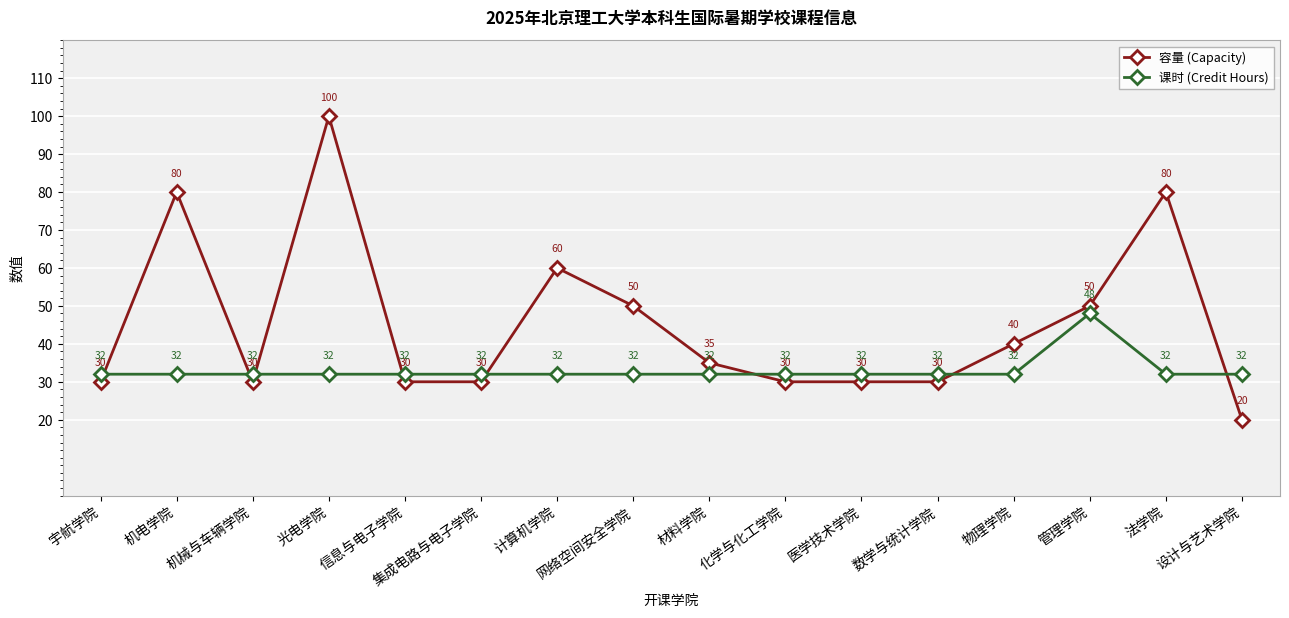

Is the value of 容量 (Capacity) at 计算机学院 greater than the value of 课时 (Credit Hours) at 法学院?

Yes